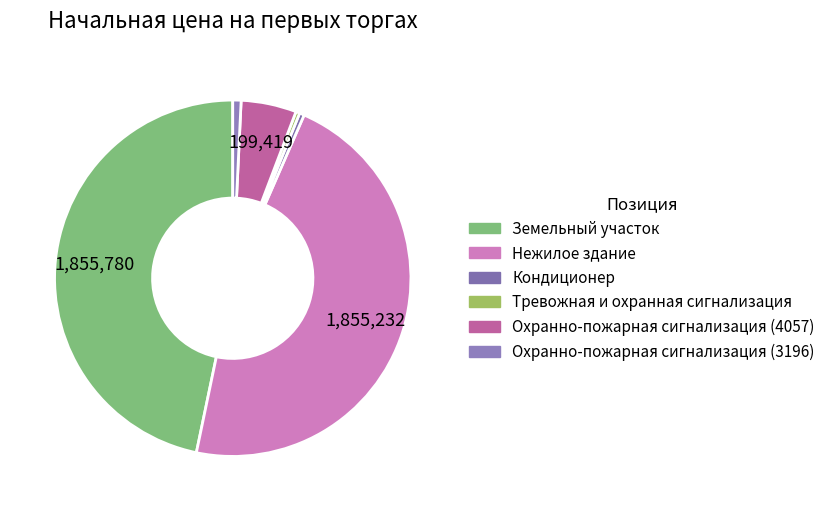

To the nearest percent, what percentage of the pie is Земельный участок?

47%